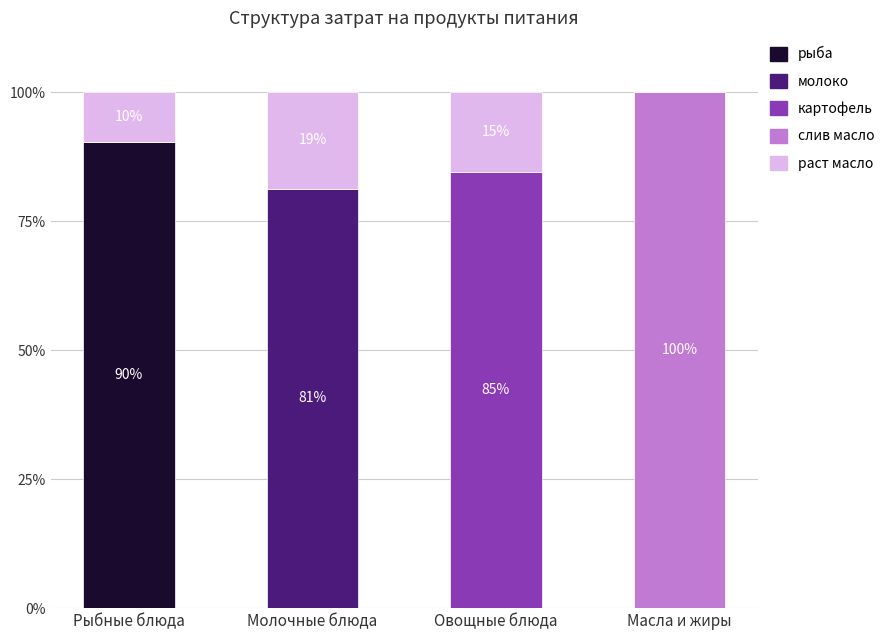

What is the total value across all series at Овощные блюда?

100.0